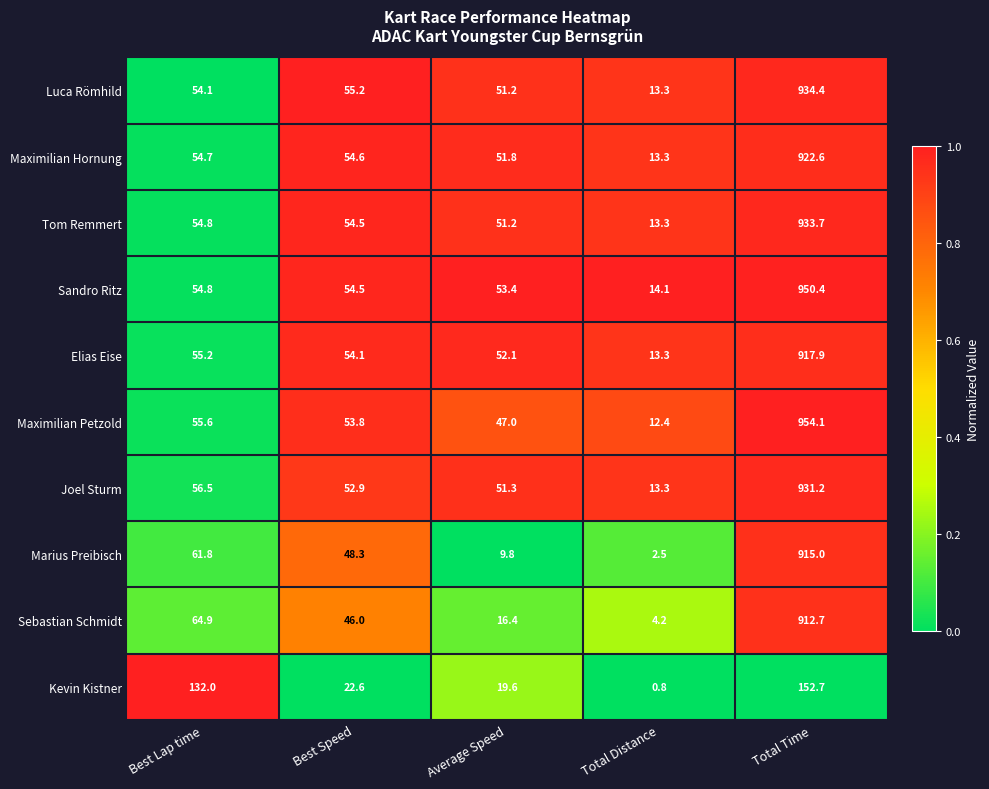

At which category does the chart reach its peak across all series?

Total Time